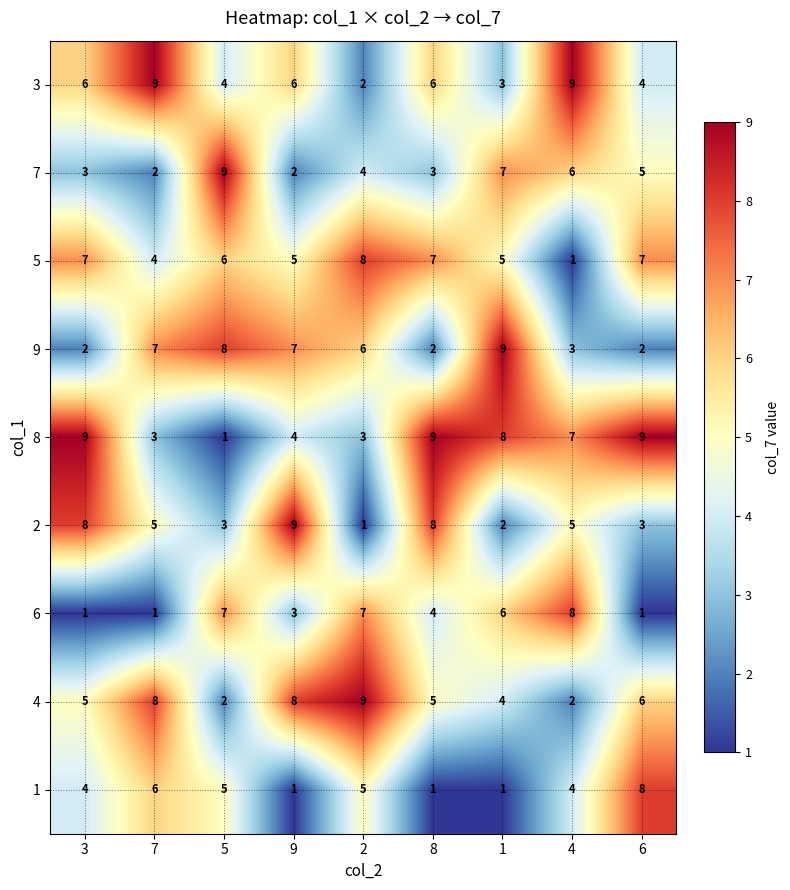

What is the average value of the 6 series?

4